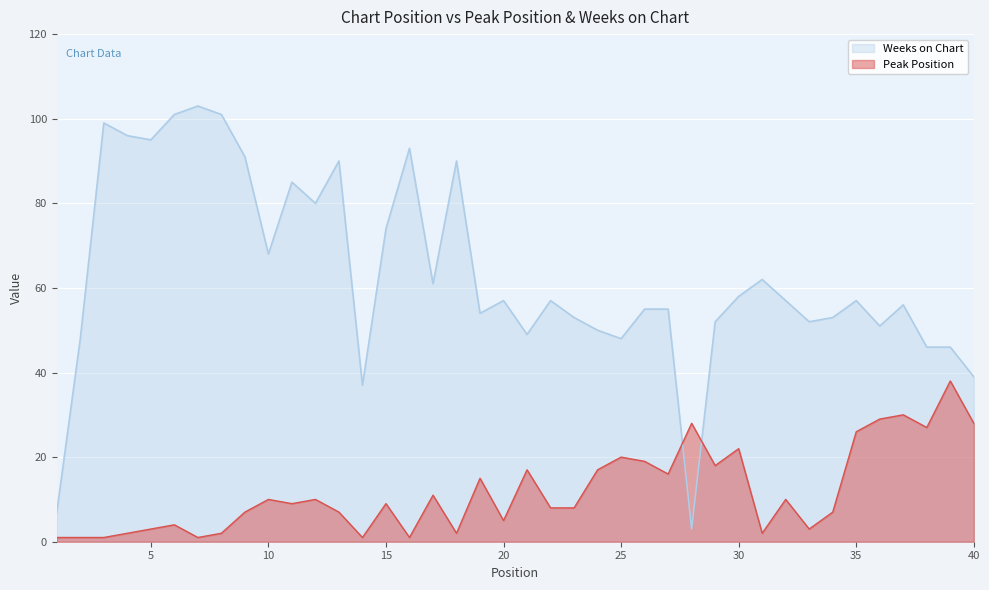

At which category does Peak Position reach its first local peak?

6